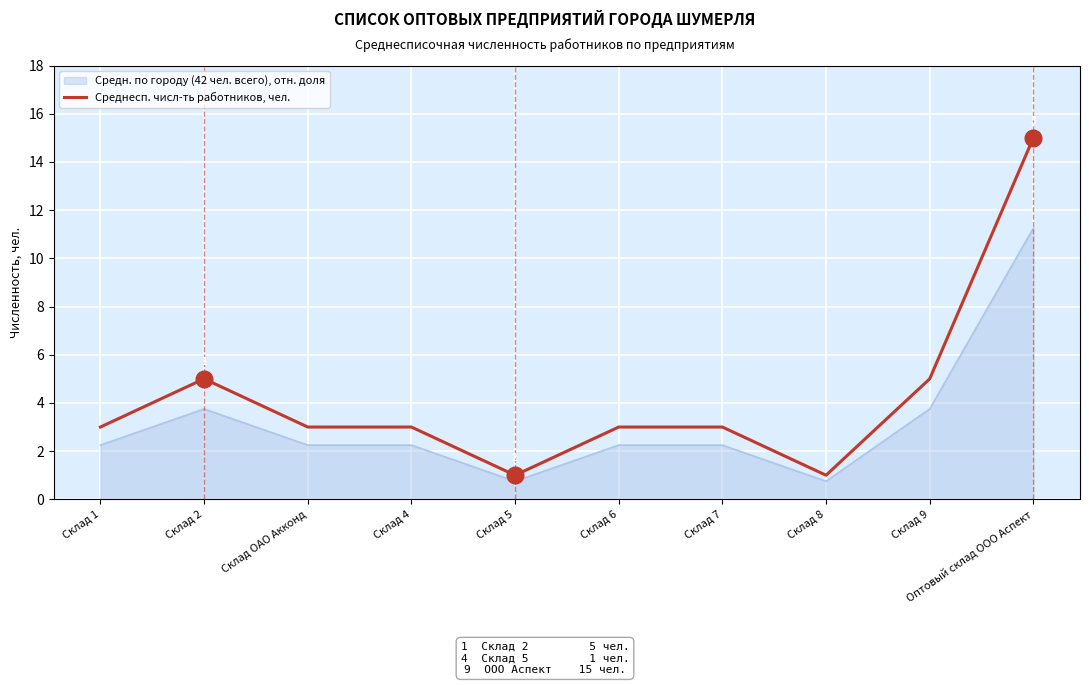

Is it true that Средн. по городу (42 чел. всего), отн. доля equals 11.2 at Оптовый склад ООО Аспект?

True